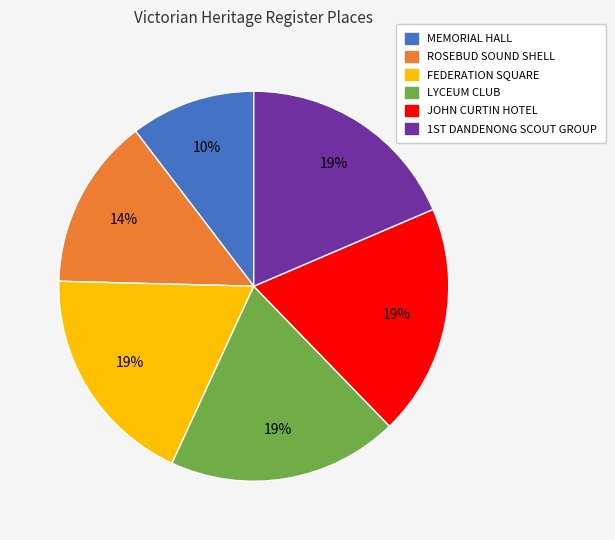

Which slice is the smallest?

MEMORIAL HALL